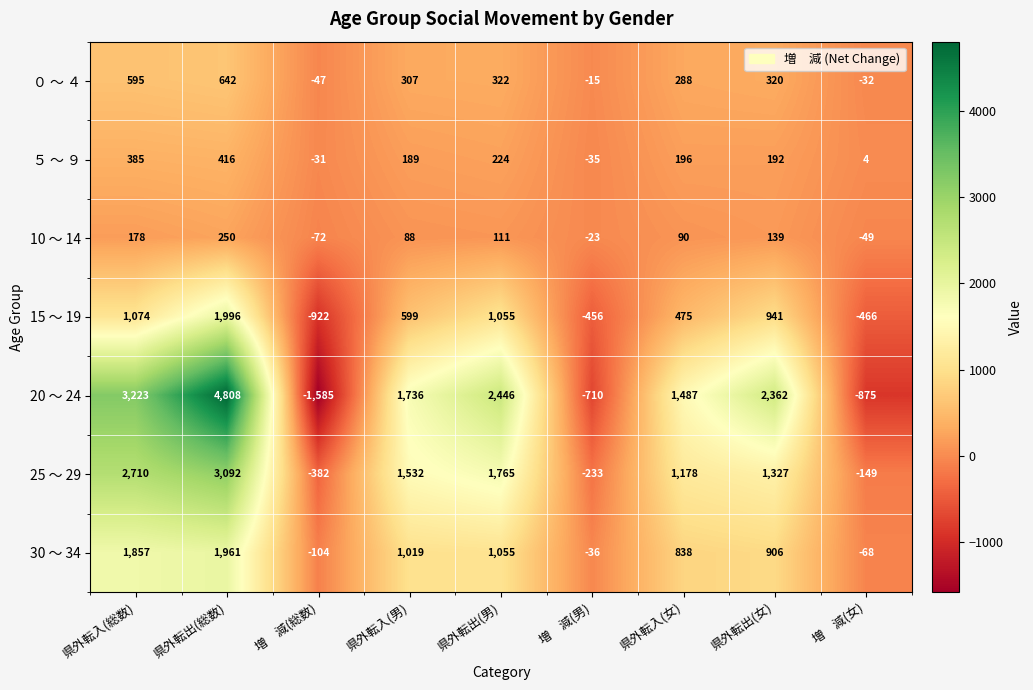

At which category does the chart reach its minimum across all series?

増　減(総数)